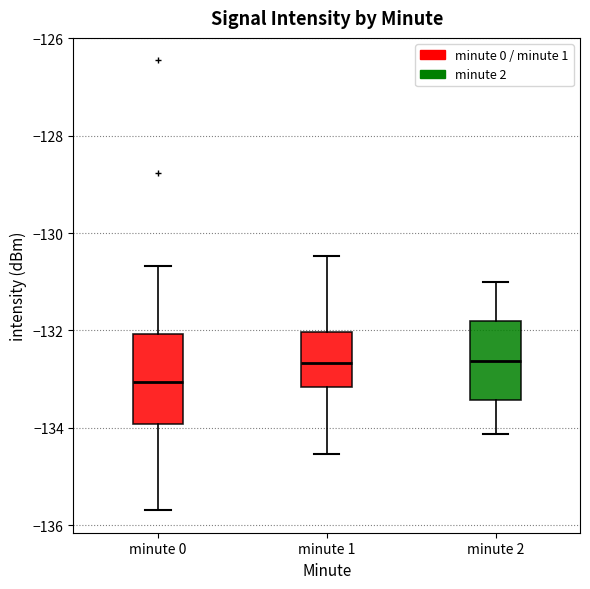

Where does the lower whisker of the box for minute 2 end on the y-axis? The values are not printed on the chart, so give them approximately, as read against the axis.

-134.2